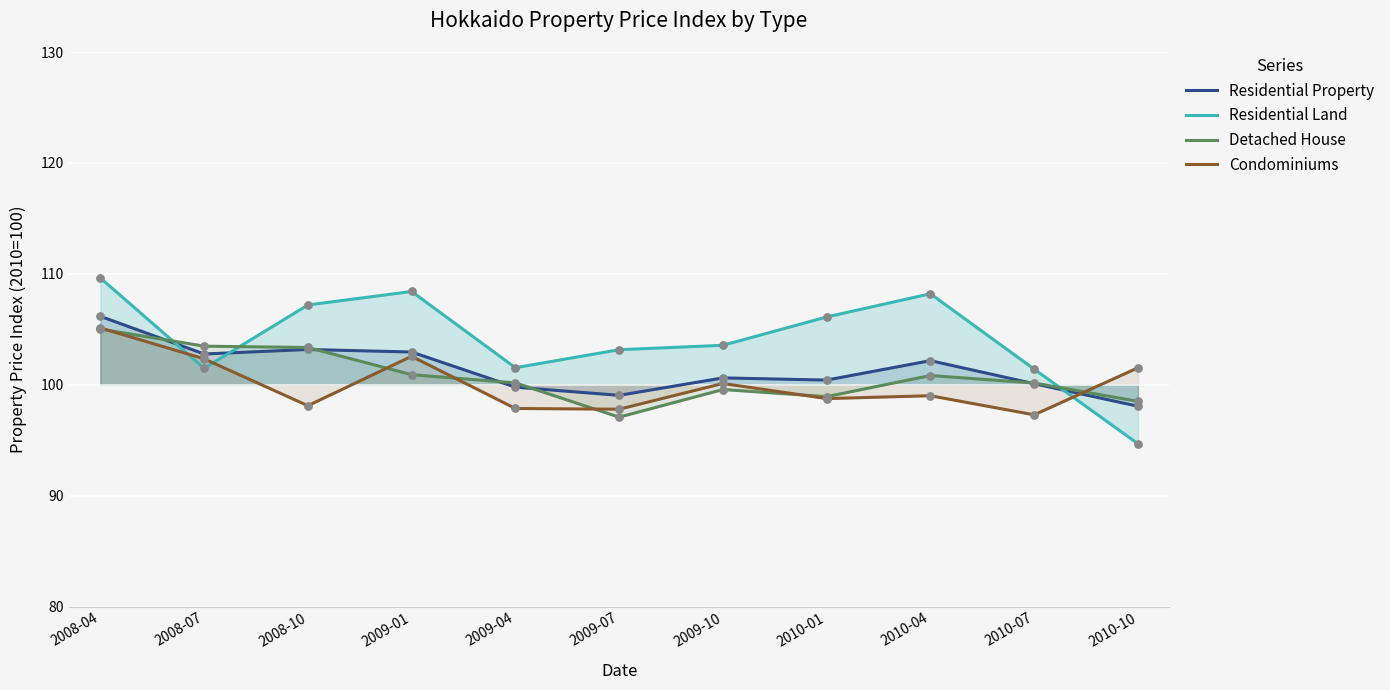

What is the total value across all series at 2008-10?

411.8